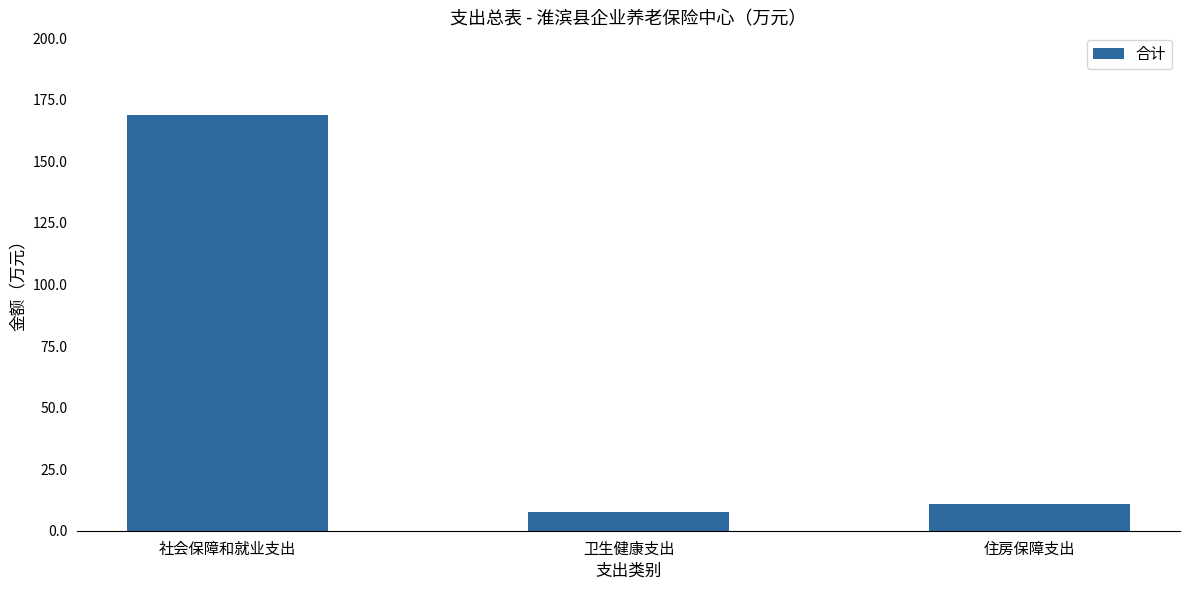

What position from the right is 社会保障和就业支出?

3